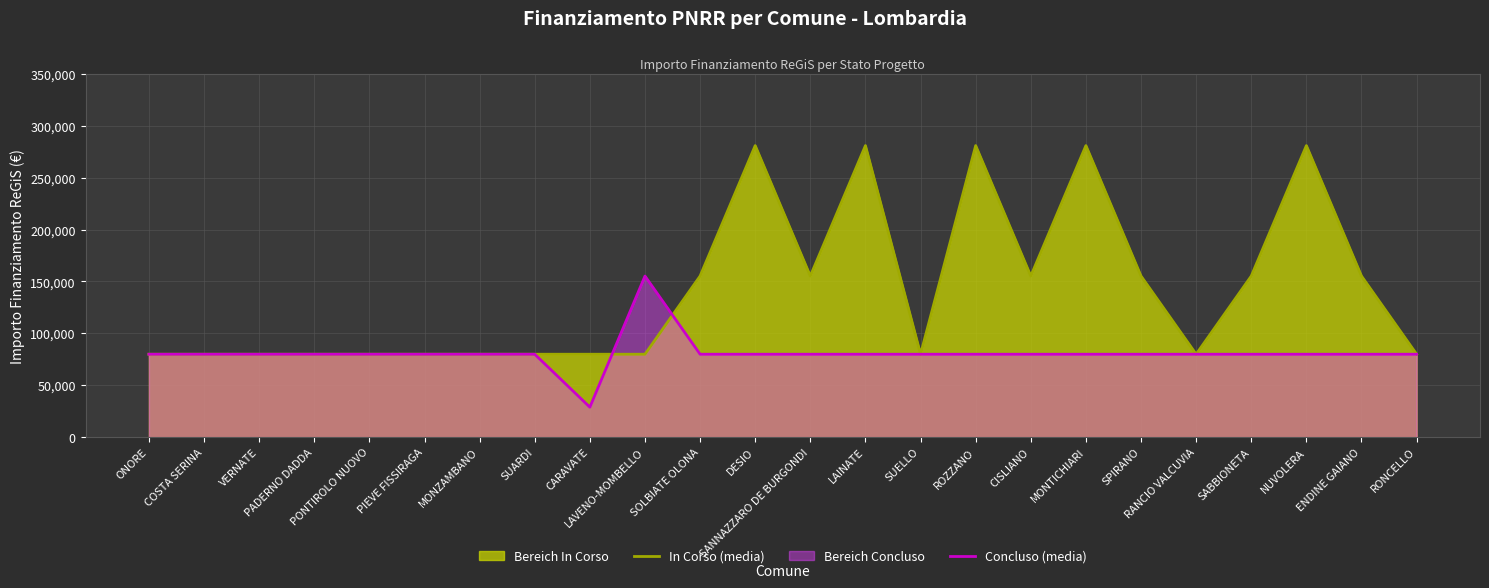

How many lines are shown in the chart?

2